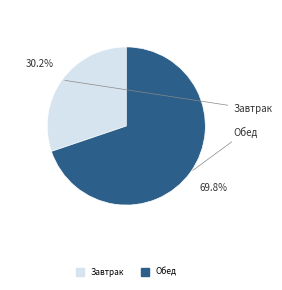

To the nearest percent, what percentage of the pie is Обед?

70%